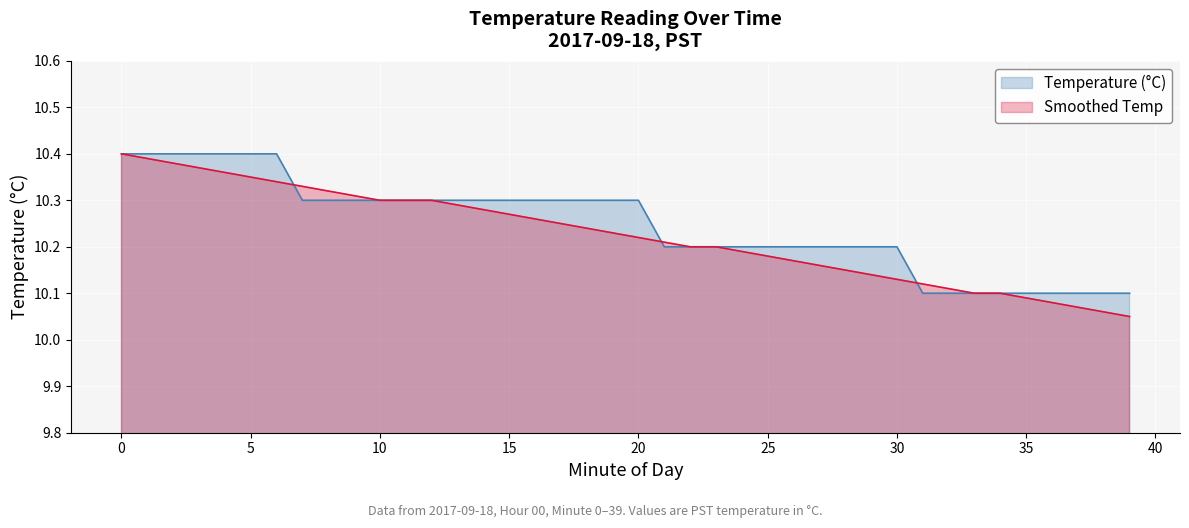

Which series has the largest total across all categories?

Temperature (°C)